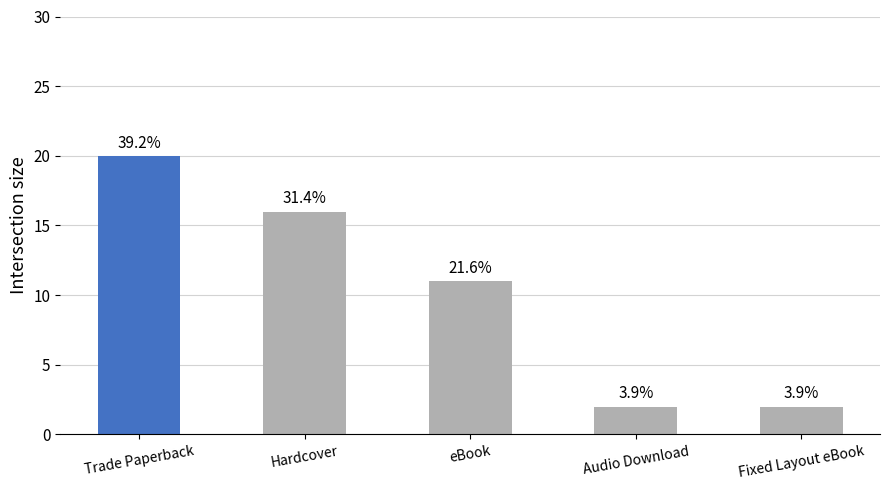

At which category does the chart reach its minimum across all series?

Audio Download